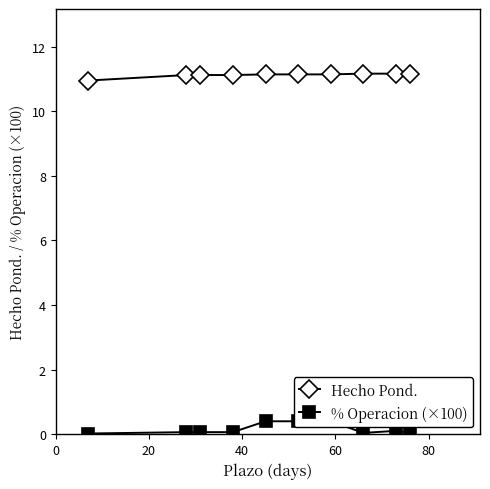

True or false: % Operacion (×100) and Hecho Pond. intersect in this chart.

False